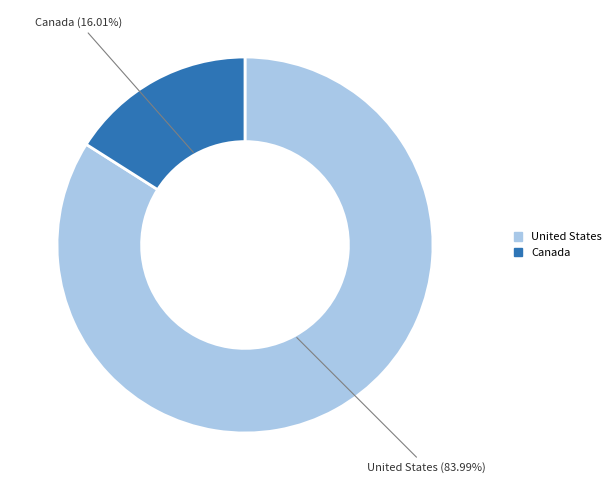

How many slices are in this pie chart?

2